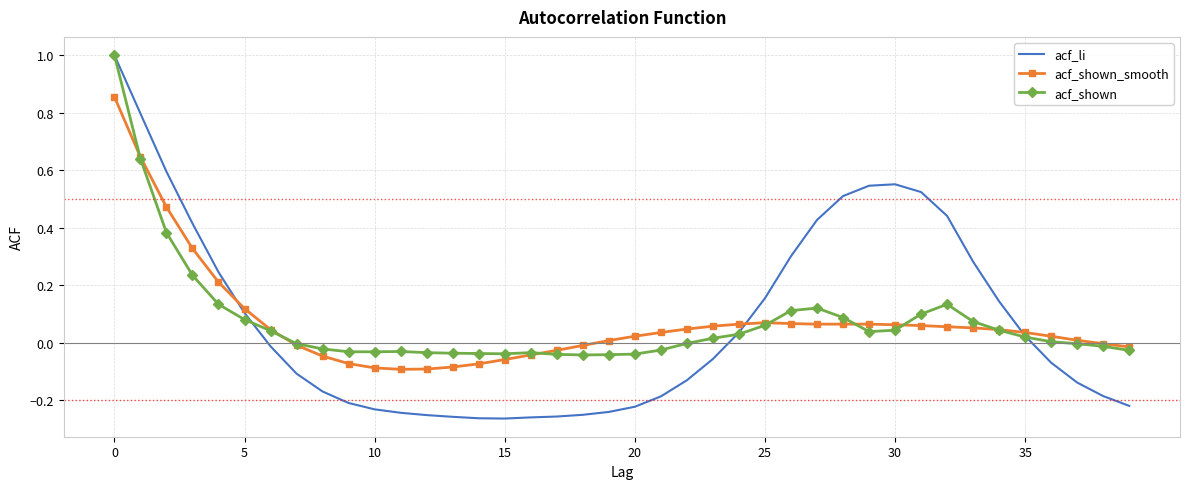

Which series has the largest range (max minus min)?

acf_li